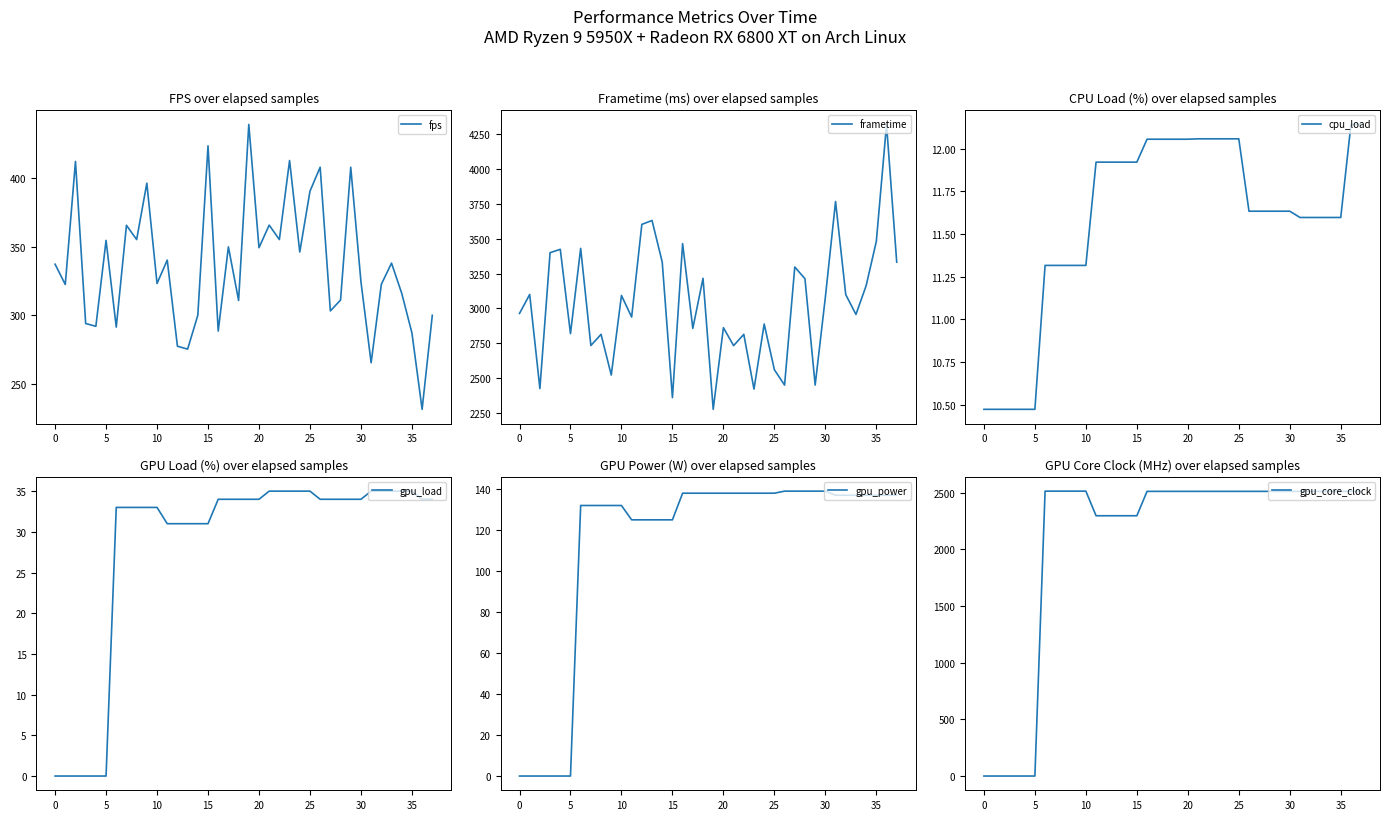

List the series in order of their peak value, highest first.

frametime, gpu_core_clock, fps, gpu_power, gpu_load, cpu_load